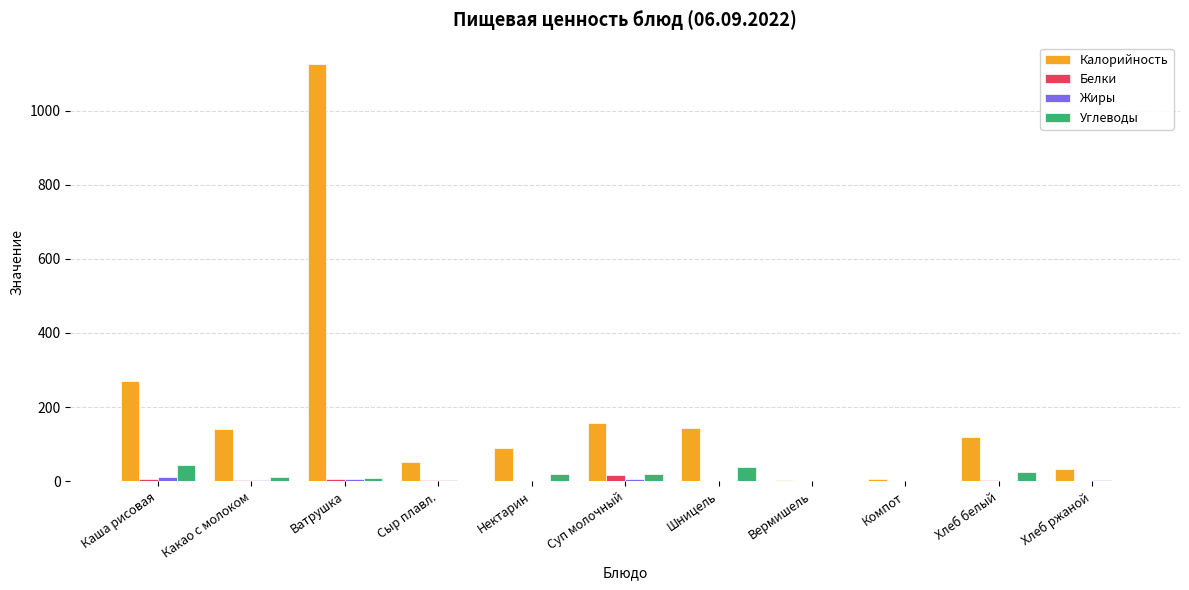

What is the difference between the Белки values at Хлеб белый and Хлеб ржаной?

4.0